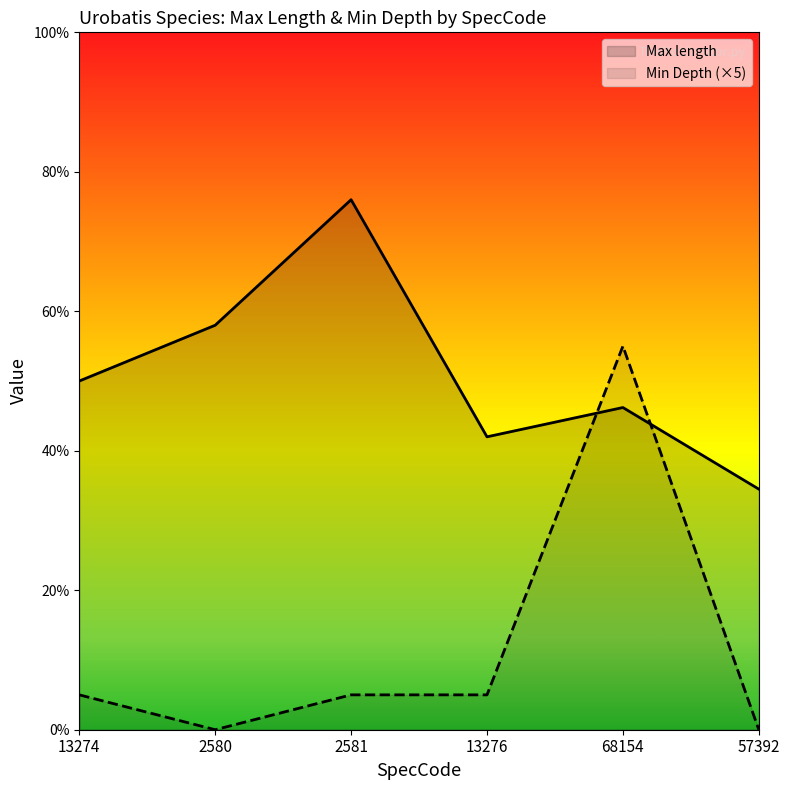

At which label does Min Depth (×5) reach its minimum?

2580